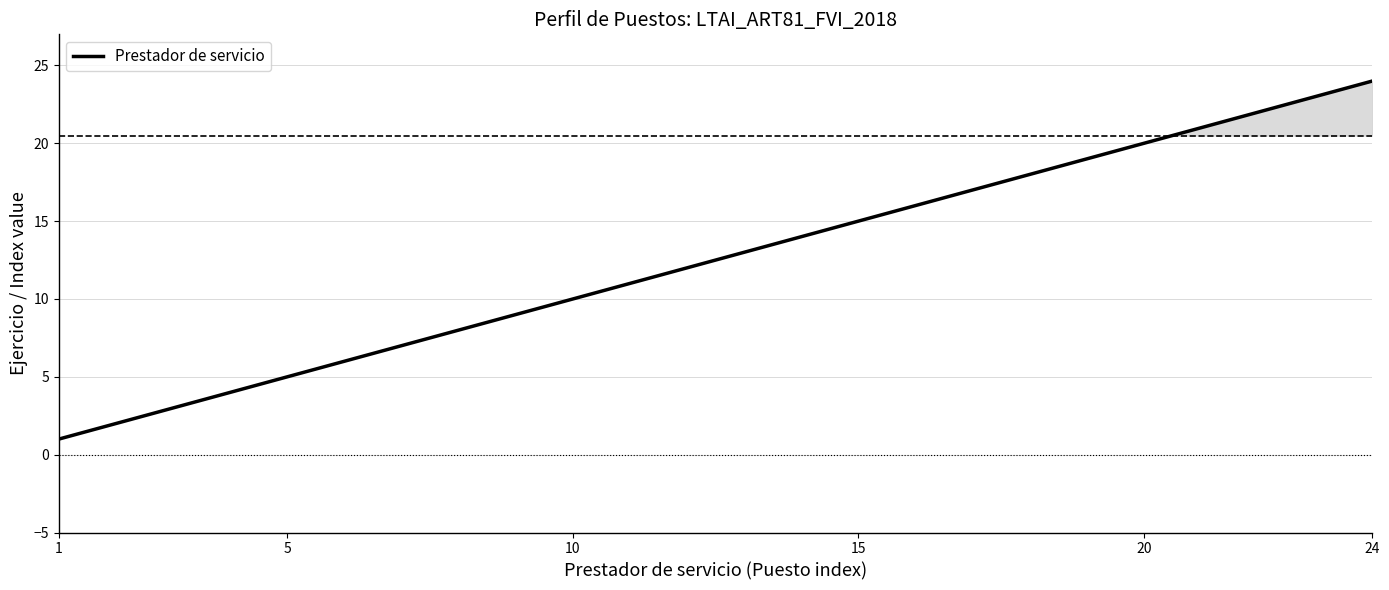

What is the label of the 1st point from the left?

1